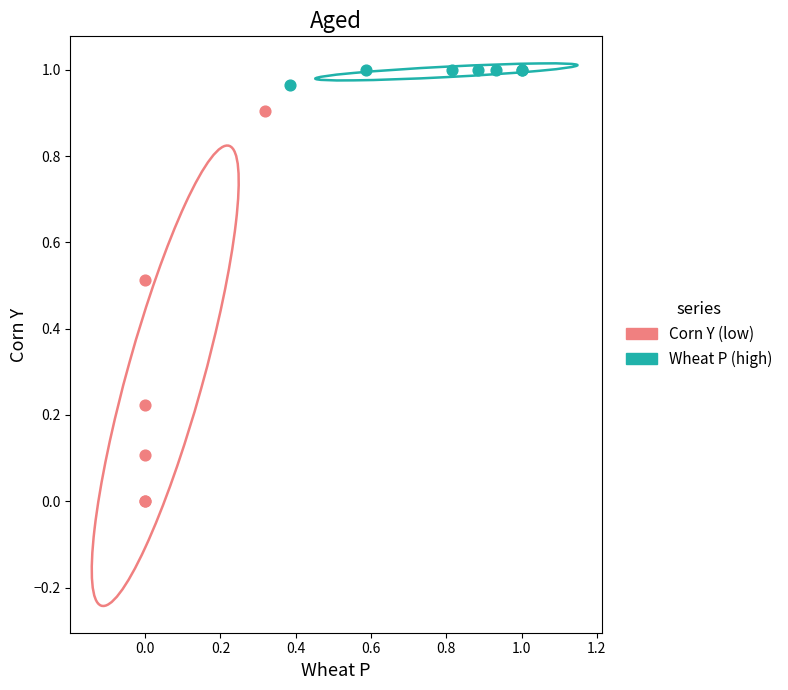

Which series reaches the maximum Y coordinate?

Wheat P (high)